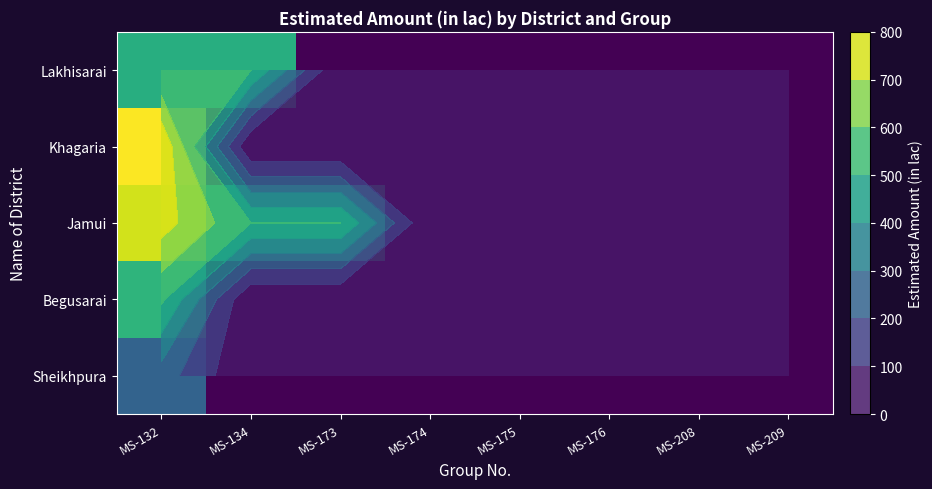

True or false: Khagaria has a value of 0.0 at MS-175.

True